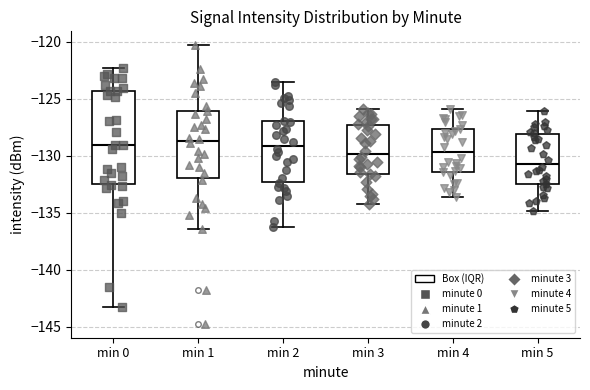

Reading left to right, read every box against the y-axis: the position of its median line, the range the box covers, and the ends of its whiskers. The values are not printed on the chart, so give them approximately, as read against the axis.

min 0: median -129.0, box -132.5 to -124.5, whiskers -143.5 to -122.5
min 1: median -128.5, box -132.0 to -126.0, whiskers -136.5 to -120.5
min 2: median -129.0, box -132.5 to -127.0, whiskers -136.0 to -123.5
min 3: median -130.0, box -131.5 to -127.0, whiskers -134.0 to -126.0
min 4: median -129.5, box -131.5 to -127.5, whiskers -133.5 to -126.0
min 5: median -130.5, box -132.5 to -128.0, whiskers -135.0 to -126.0